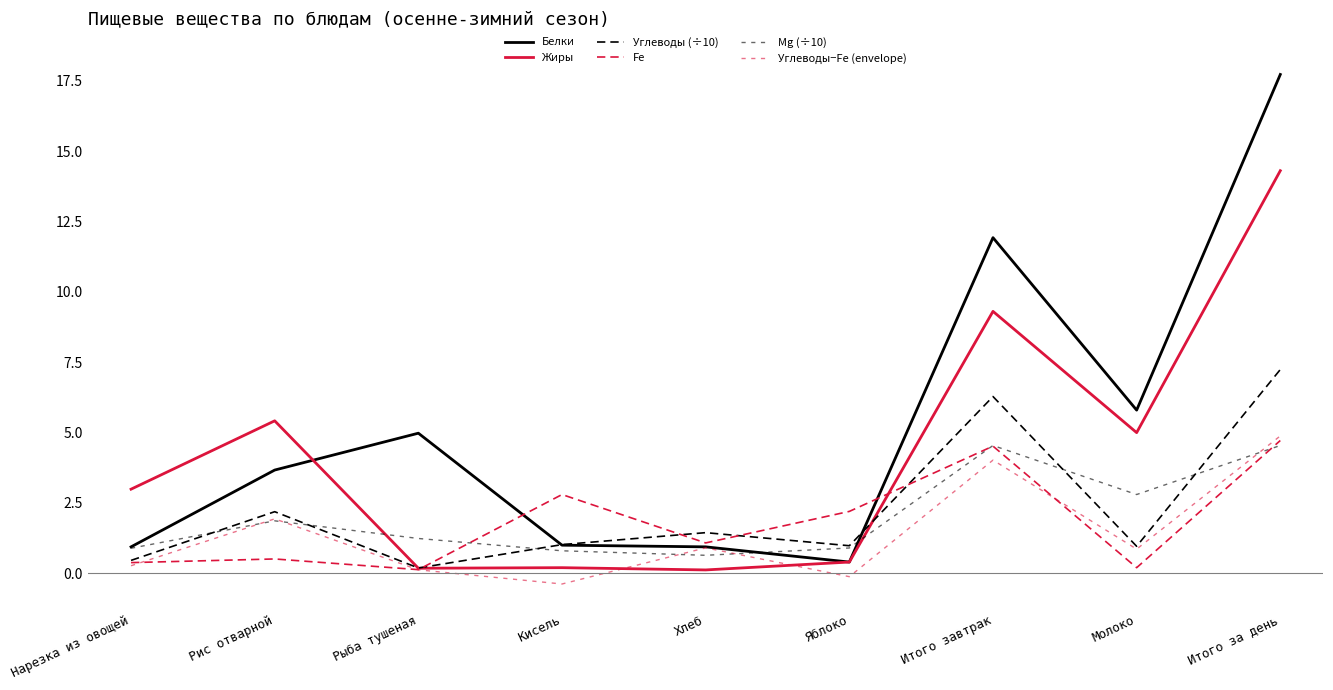

Is the value of Углеводы (÷10) at Хлеб greater than the value of Mg (÷10) at Рыба тушеная?

Yes